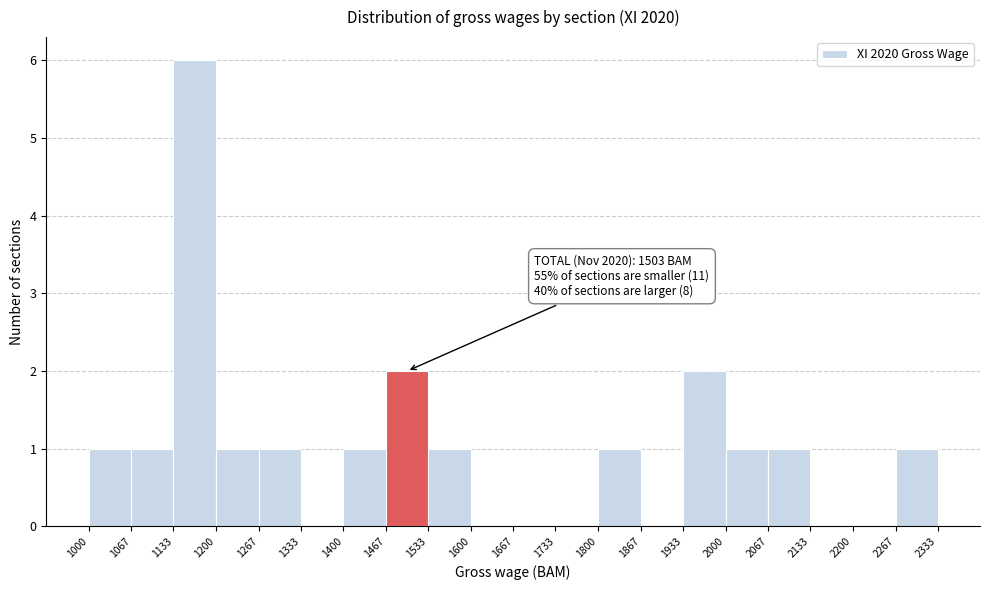

Over which range of the x-axis is the bar tallest?

1133 to 1200